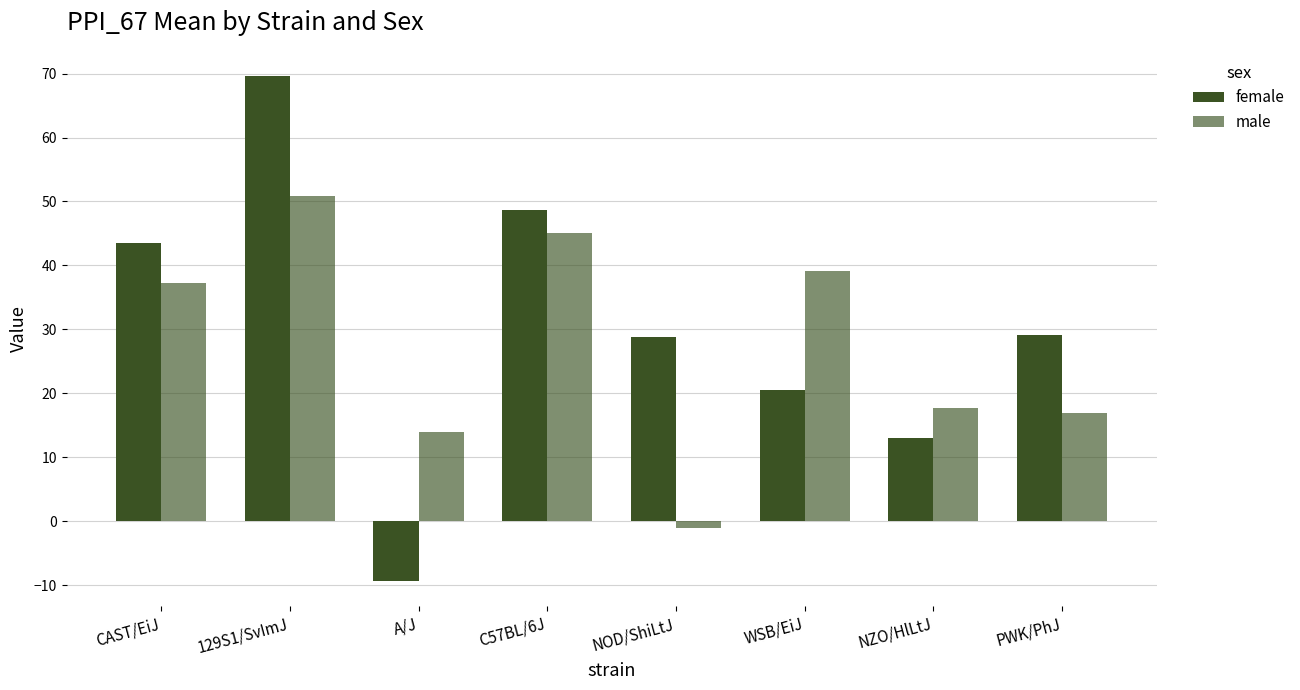

What is the label of the 5th bar from the left?

NOD/ShiLtJ